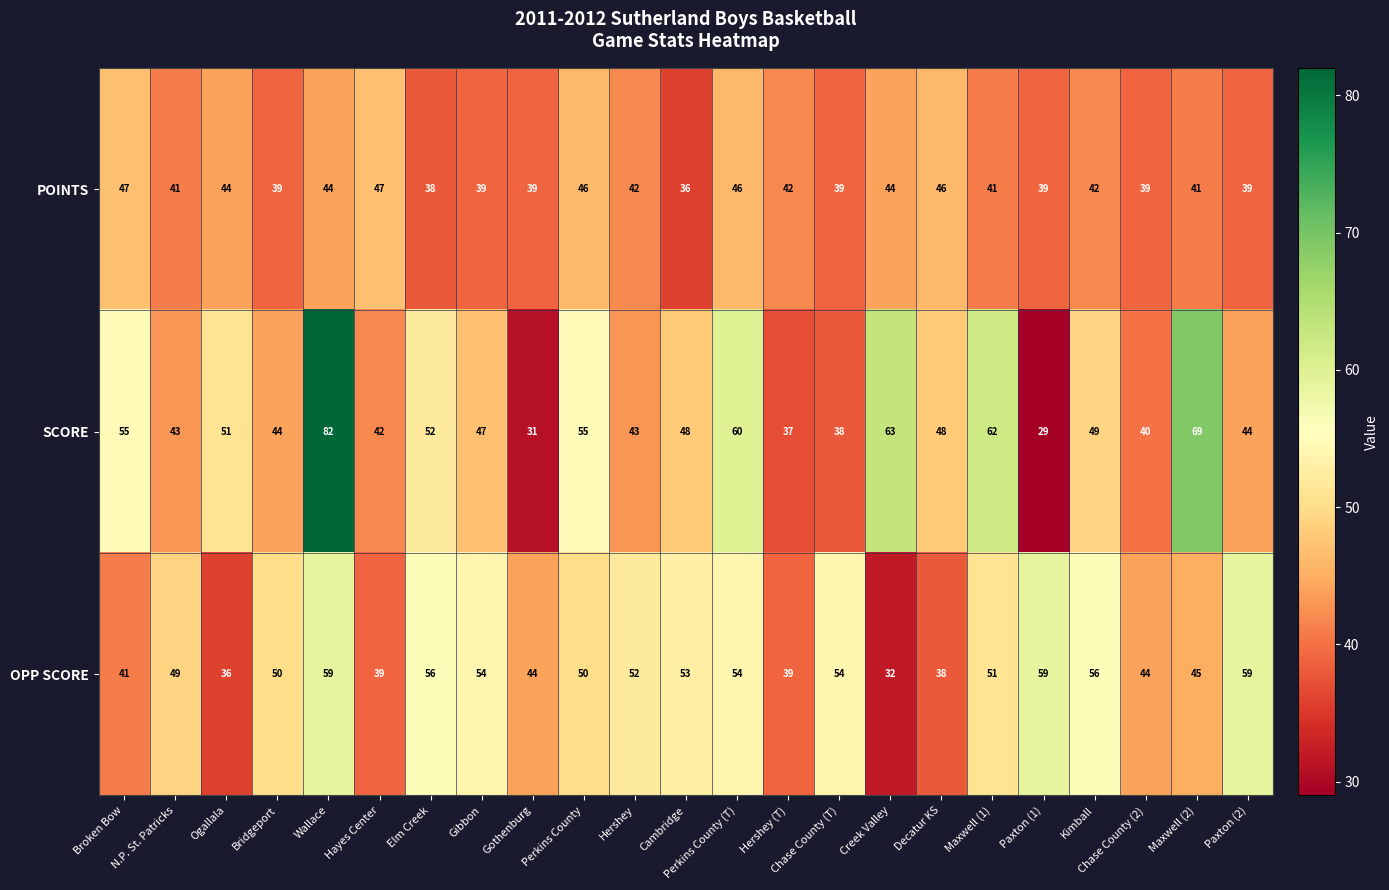

At how many categories does at least one series exceed 58?

7